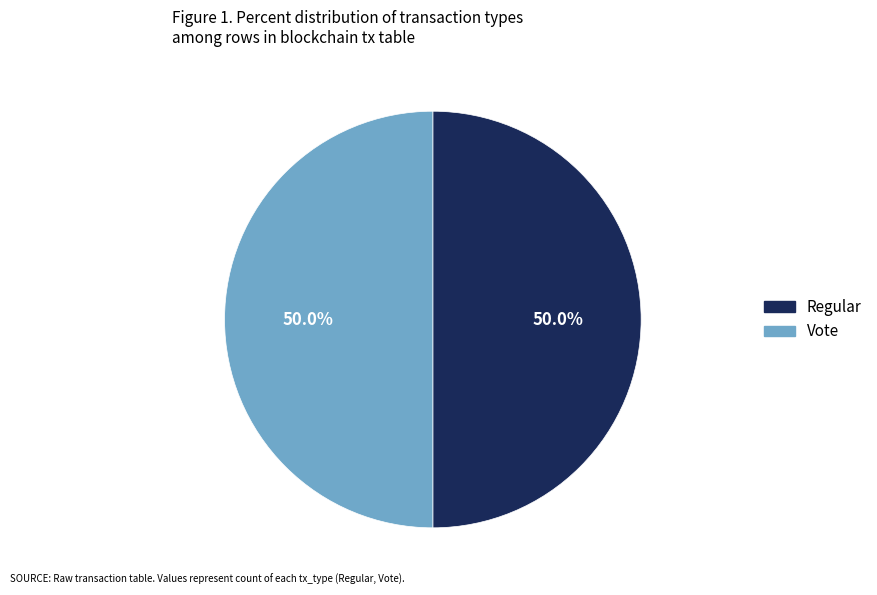

How many slices are in this pie chart?

2